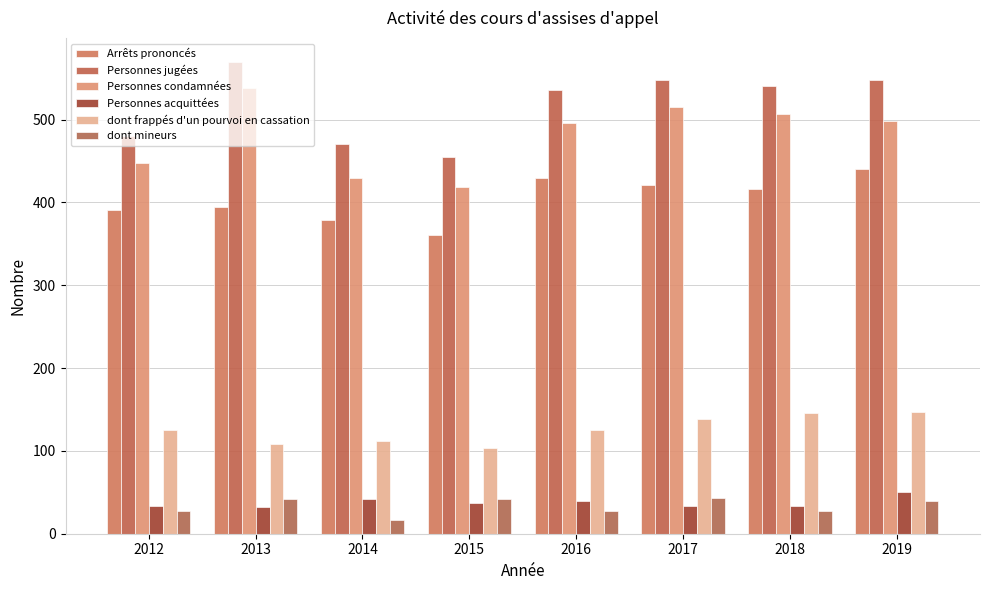

Which label corresponds to the largest value in the chart?

2013